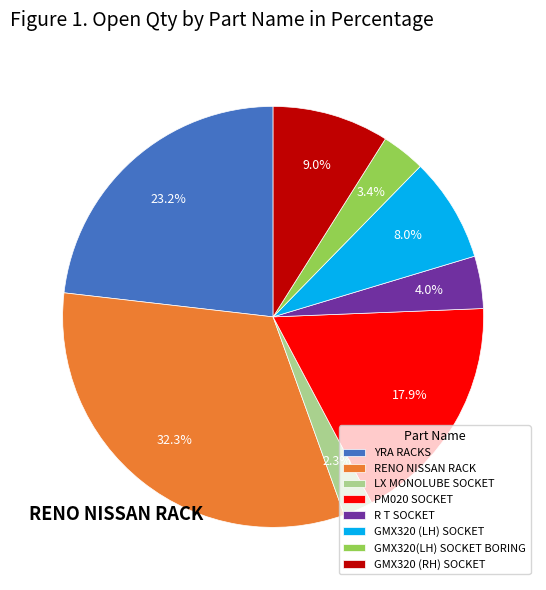

Does LX MONOLUBE SOCKET represent more than half of the total?

No